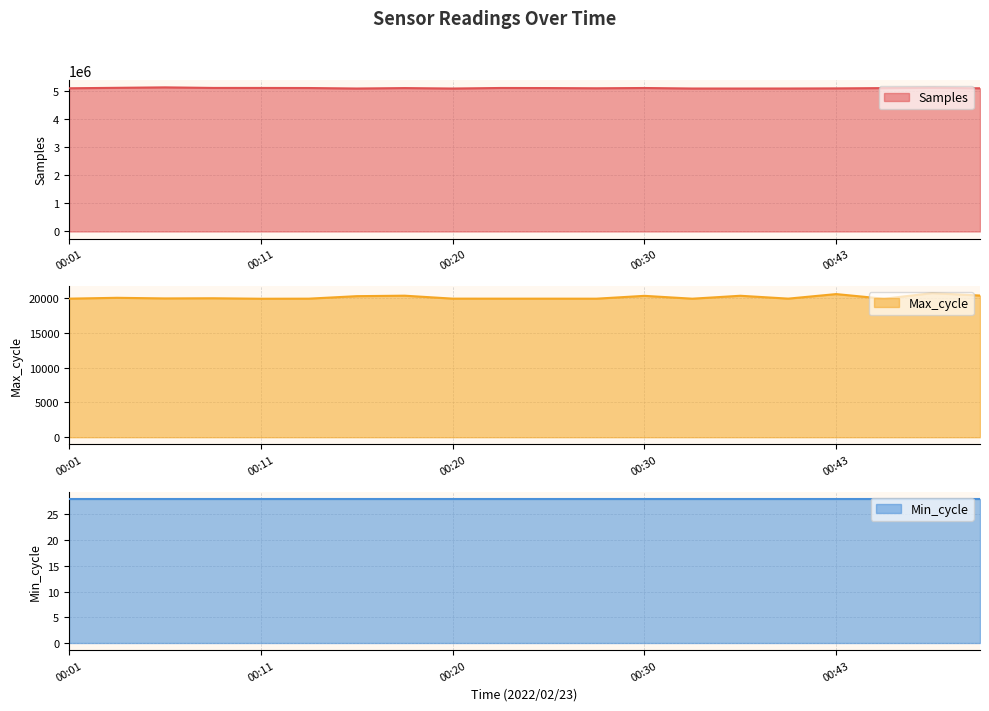

Where does the Samples series first go above 5088582?

00:03